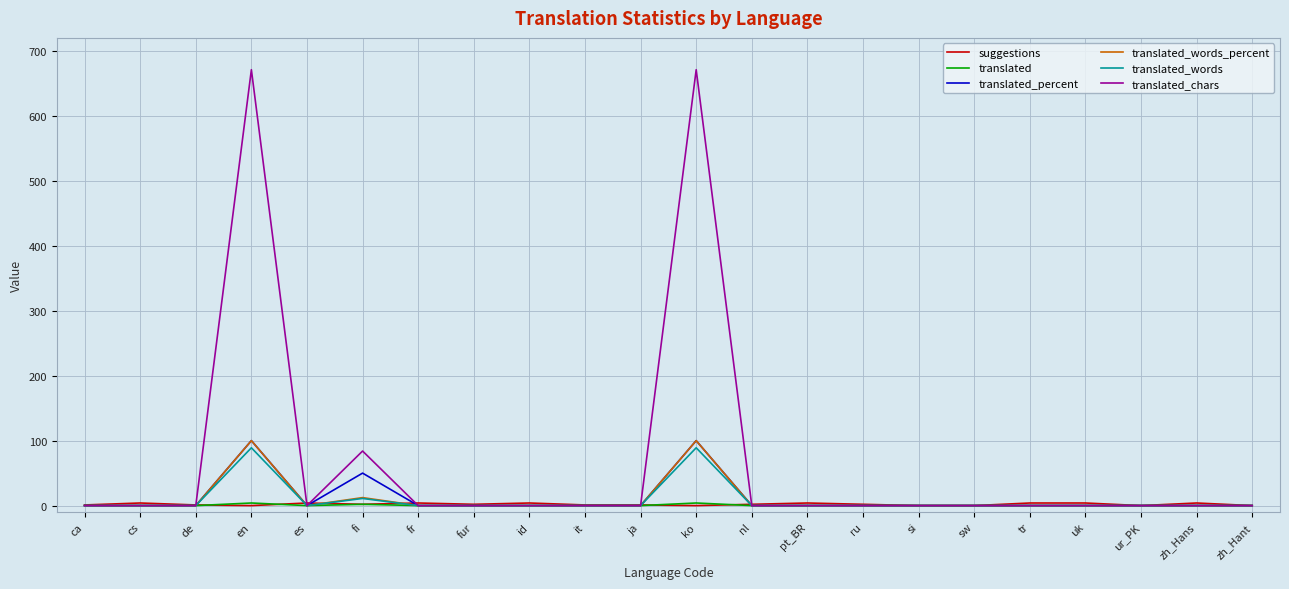

At how many categories does at least one series exceed 422?

2